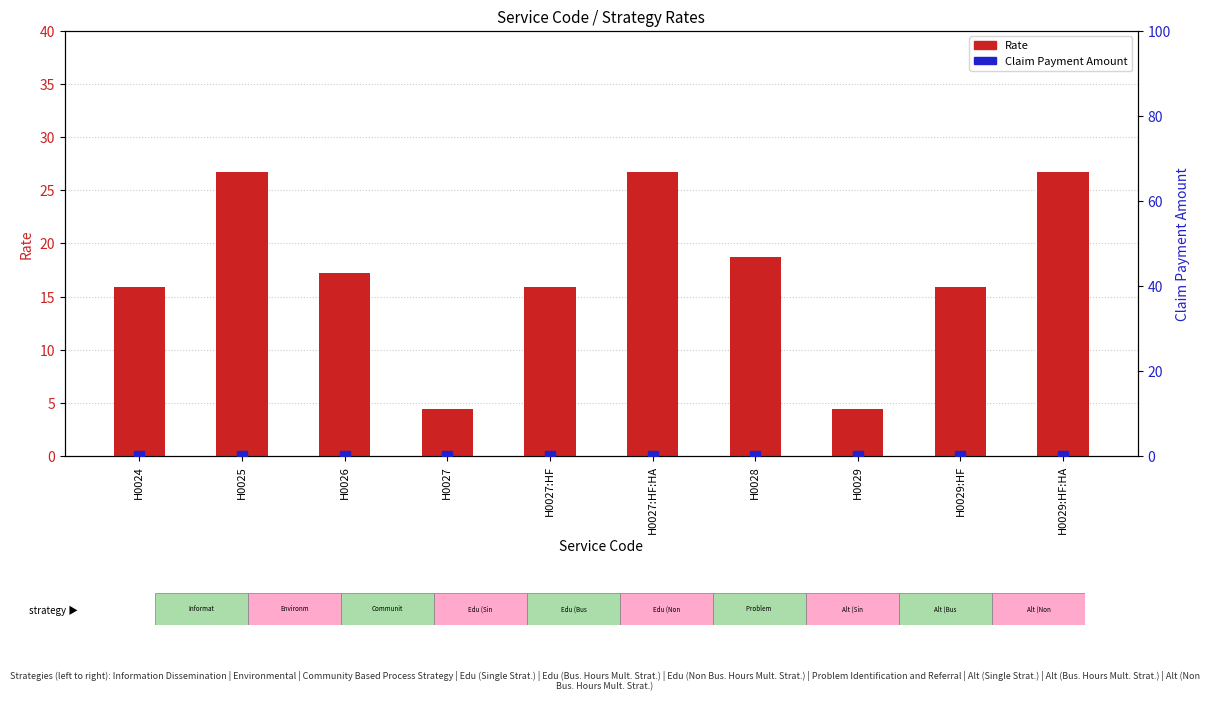

At how many categories does at least one series exceed 0?

10